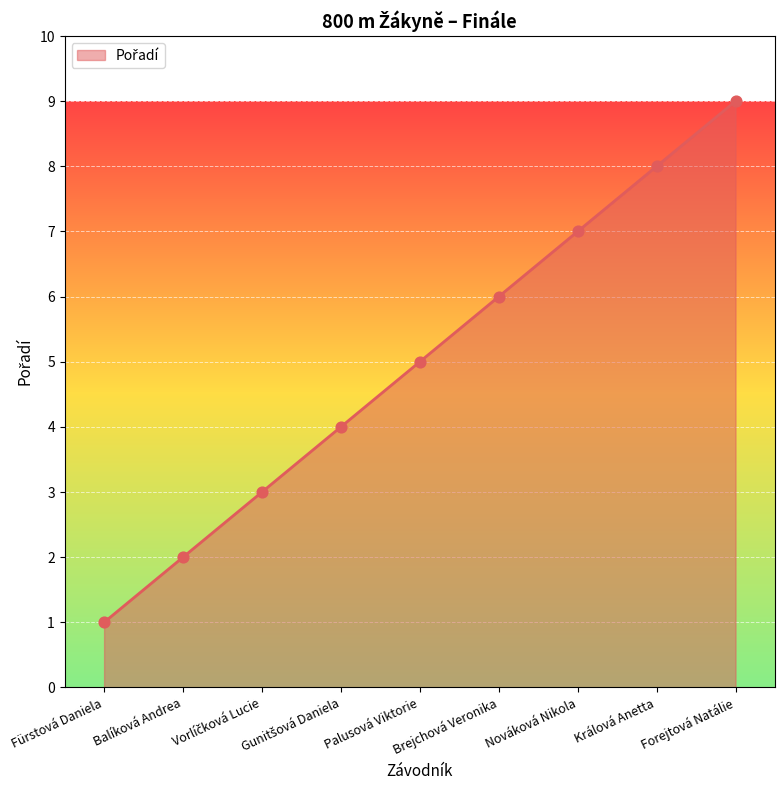

Which has a higher value, Forejtová Natálie or Králová Anetta?

Forejtová Natálie